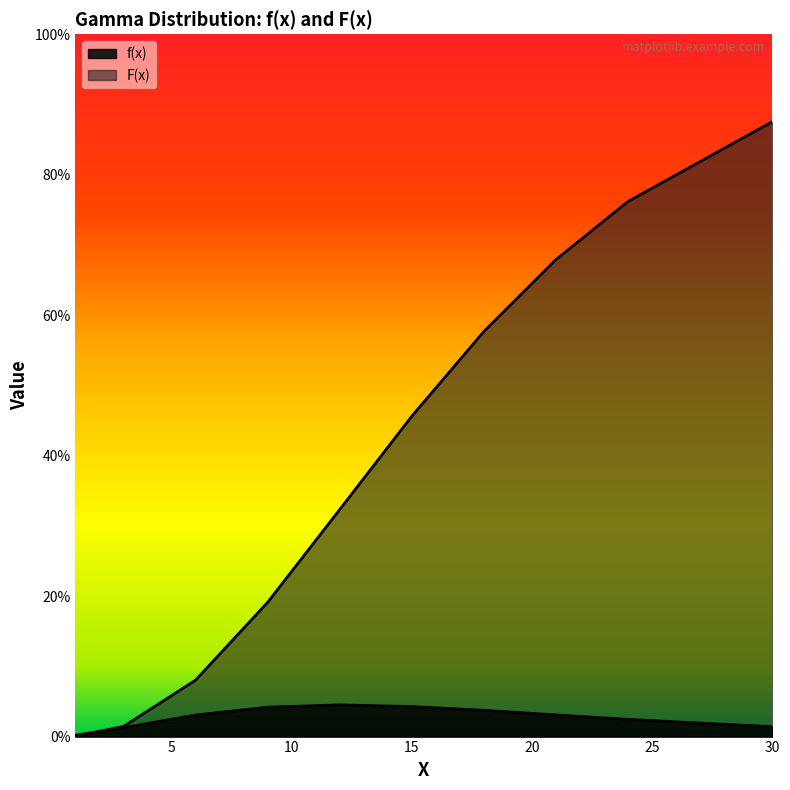

Reading left to right, list all the values displayed in this chart.

f(x): 0.0	0.0	0.0	0.0	0.0	0.0	0.0	0.0	0.0	0.0
F(x): 0.0	0.0	0.1	0.2	0.3	0.5	0.6	0.7	0.8	0.9